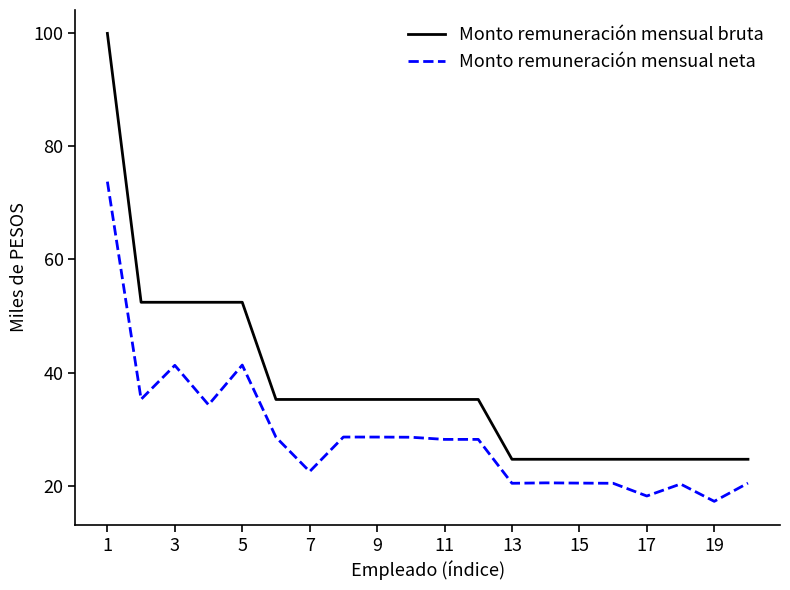

What is the maximum value for Monto remuneración mensual bruta?

100.0